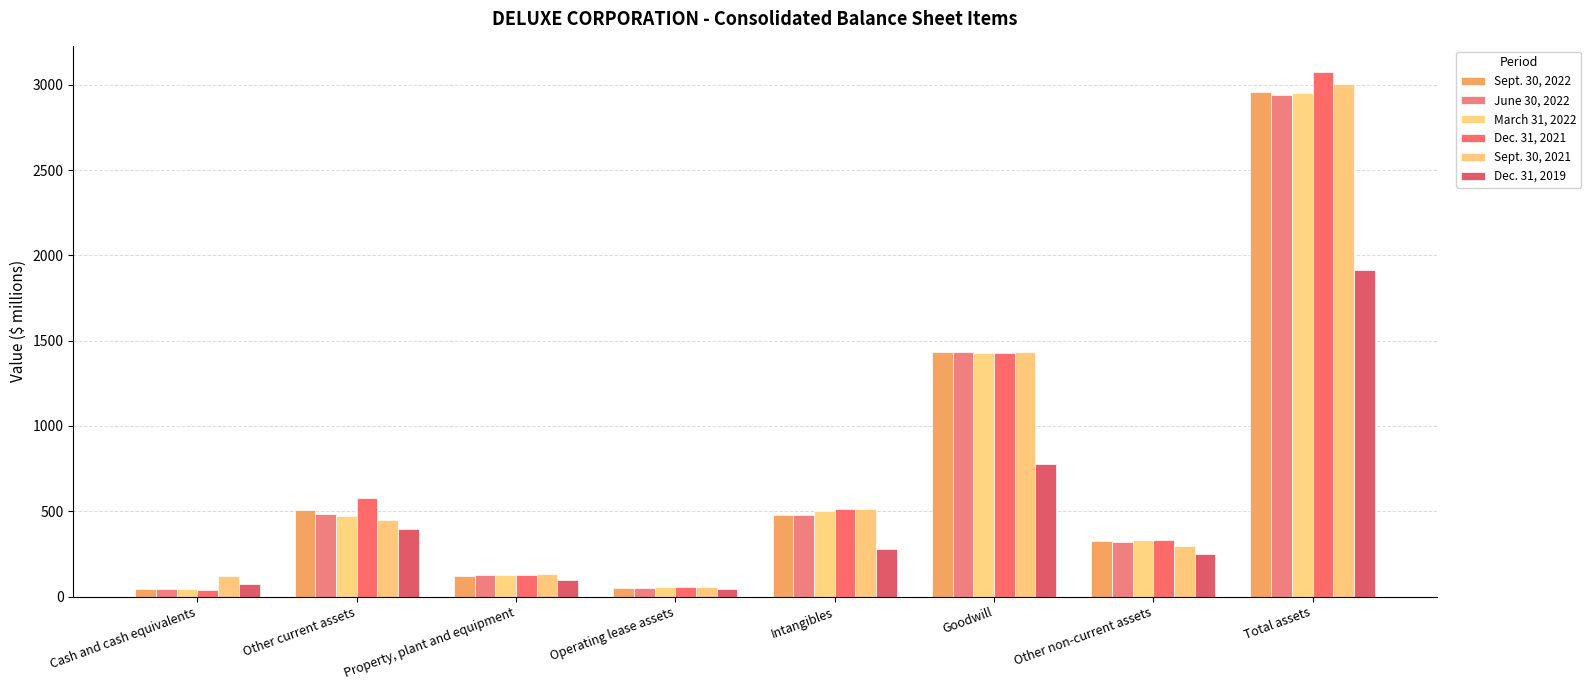

How many data points in June 30, 2022 are above 480?

4